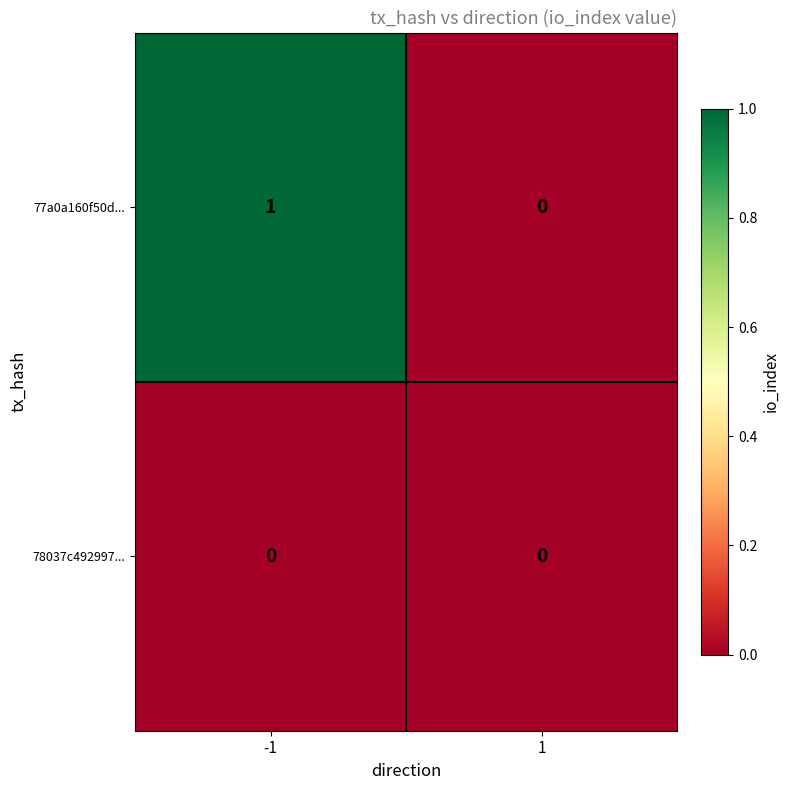

True or false: 78037c492997... has a value of 0 at 1.

True